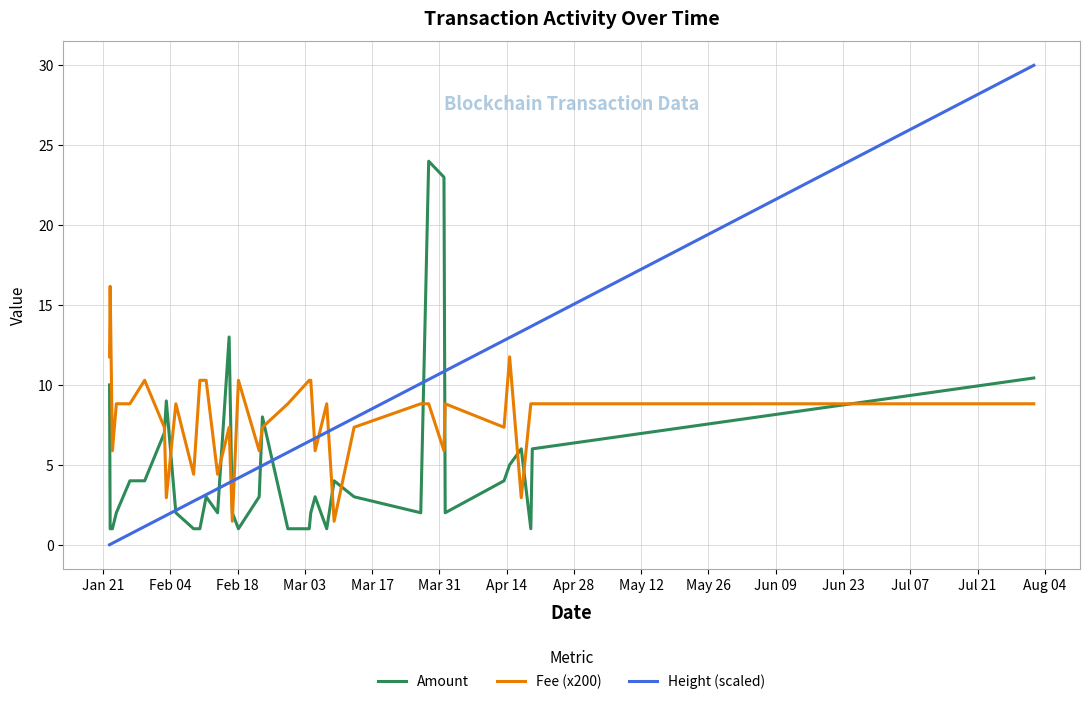

True or false: Fee (x200) has more than 1 points higher than both neighbors.

True